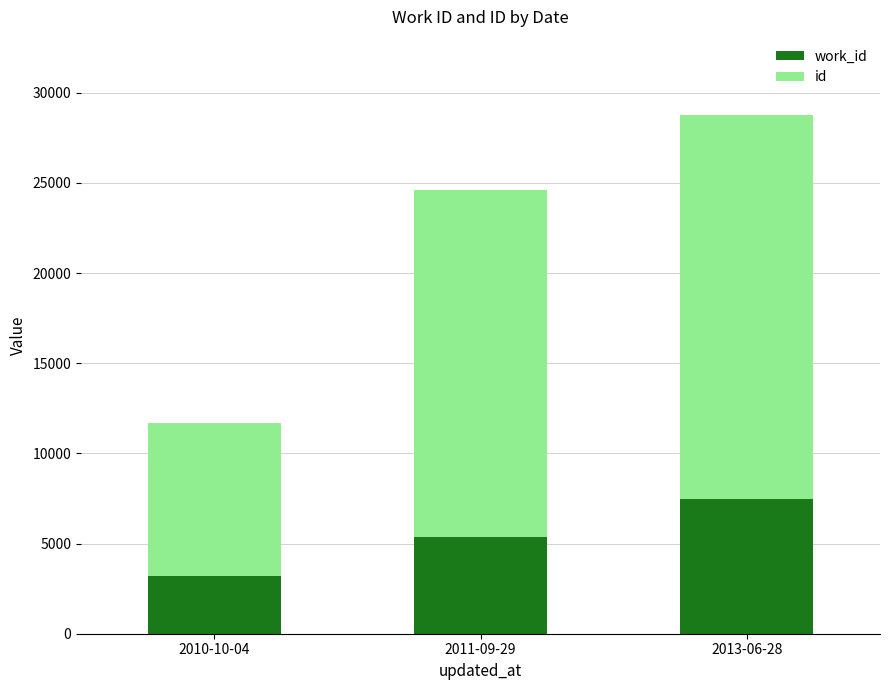

What is the total value across all series at 2011-09-29?

24585